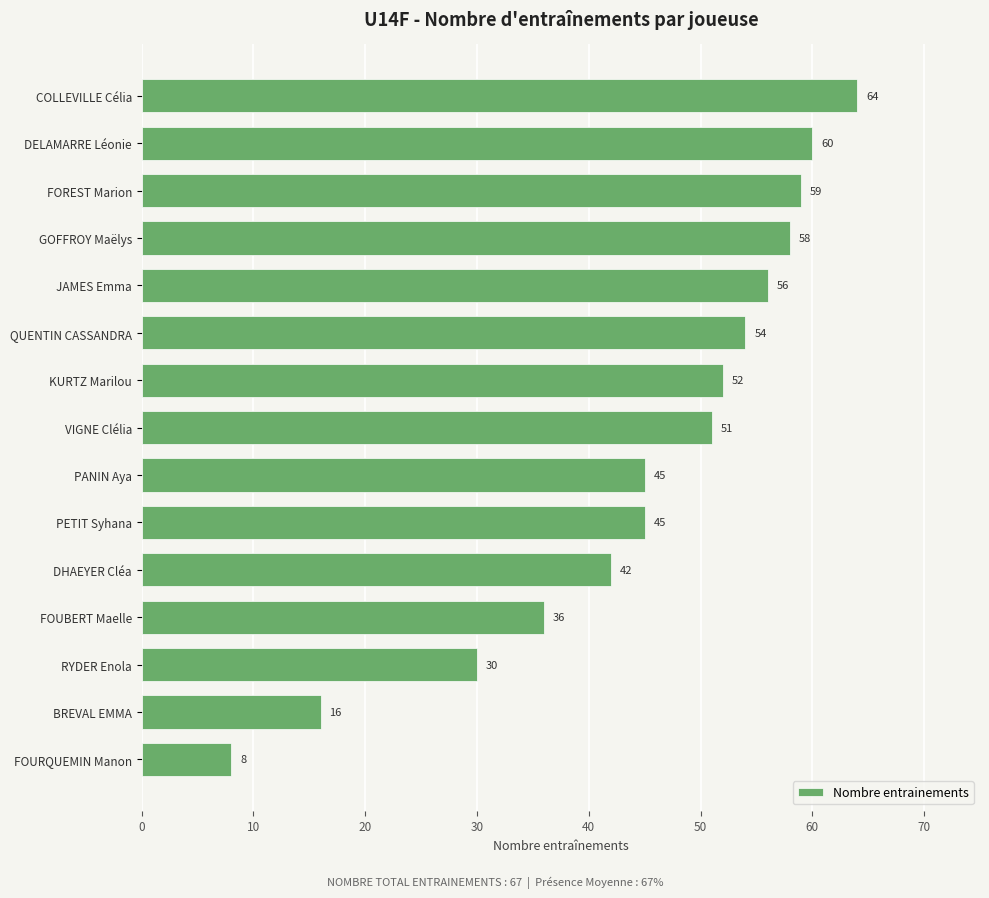

Reading bottom to top, what are all the values shown in this chart?

8	16	30	36	42	45	45	51	52	54	56	58	59	60	64